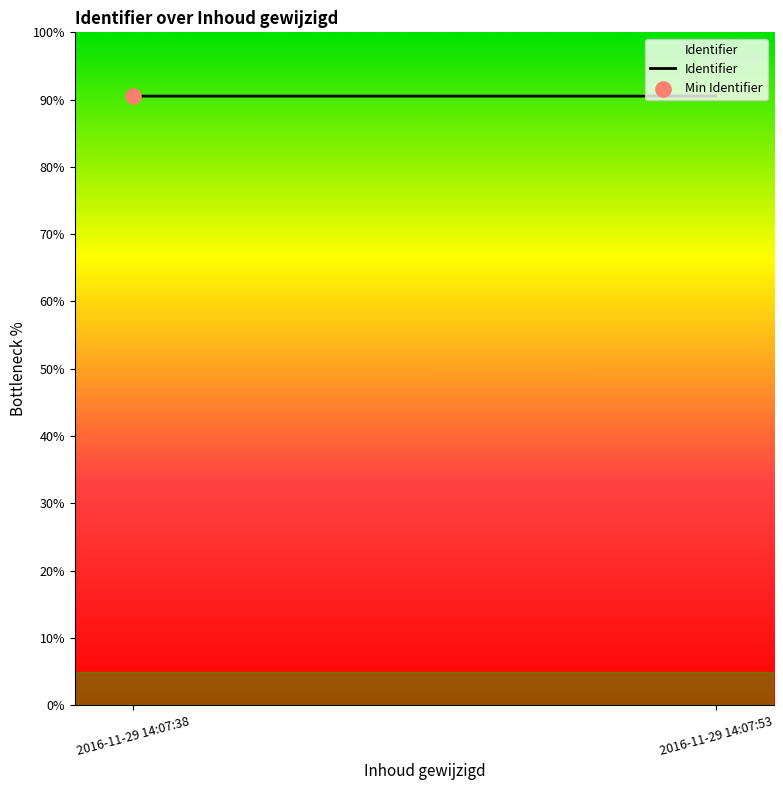

Which has a higher value, 2016-11-29 14:07:53 or 2016-11-29 14:07:38?

2016-11-29 14:07:53